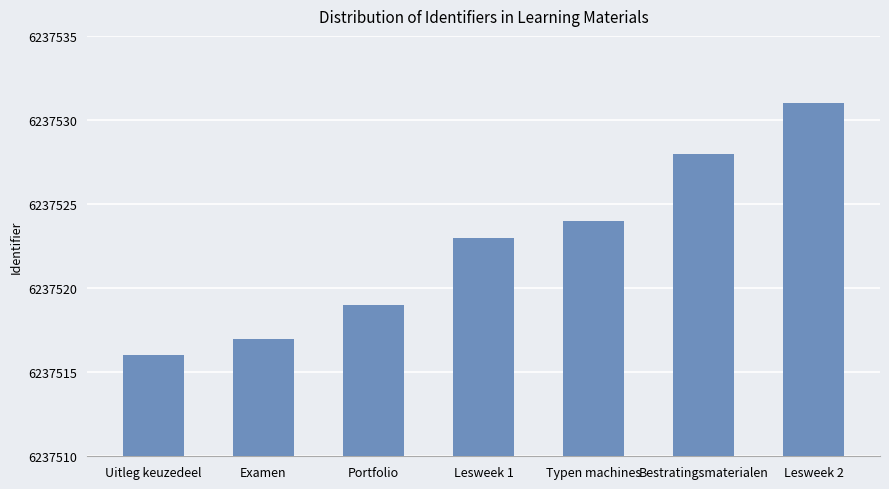

Read the value at Portfolio, to the nearest 5.

6237520